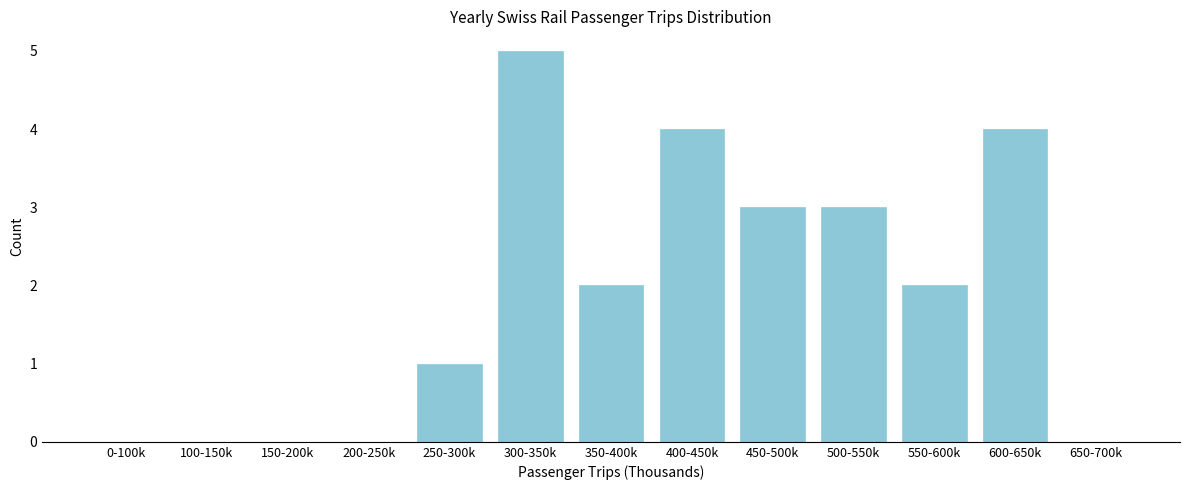

Reading left to right, extract all data points from this chart.

0-100k=0	100-150k=0	150-200k=0	200-250k=0	250-300k=1	300-350k=5	350-400k=2	400-450k=4	450-500k=3	500-550k=3	550-600k=2	600-650k=4	650-700k=0